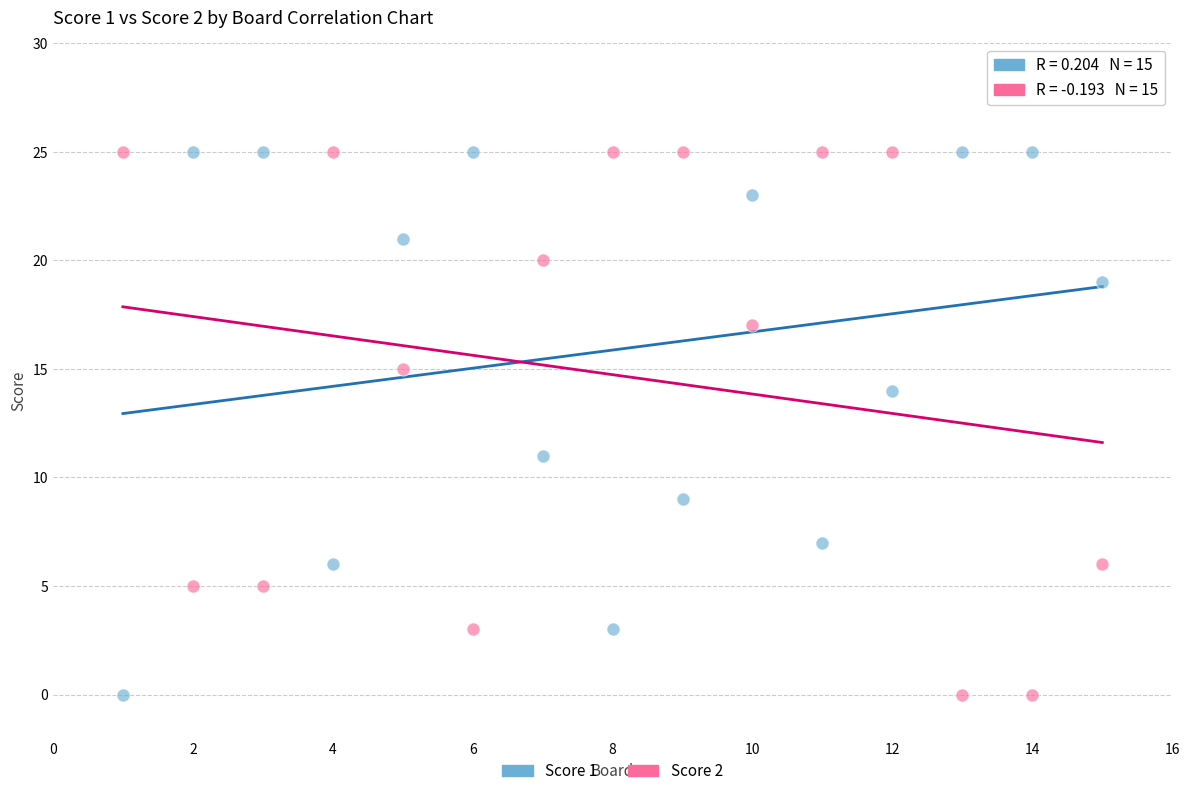

What is the X range (max minus min) for the scatter plot?

14